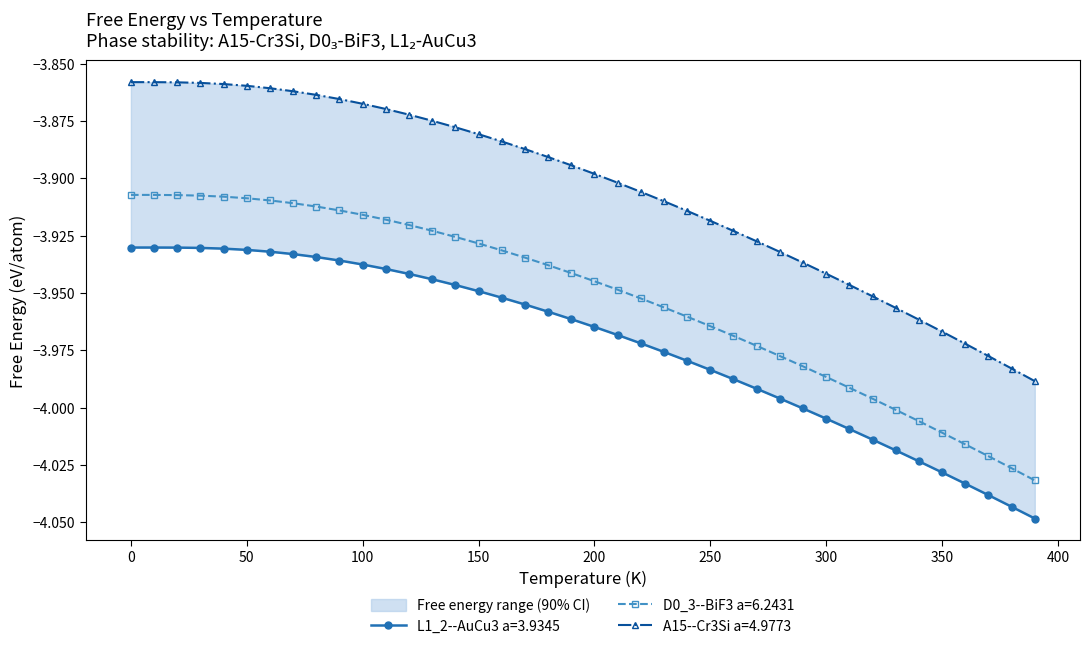

What is the average value of the L1_2--AuCu3 a=3.9345 series?

-4.0